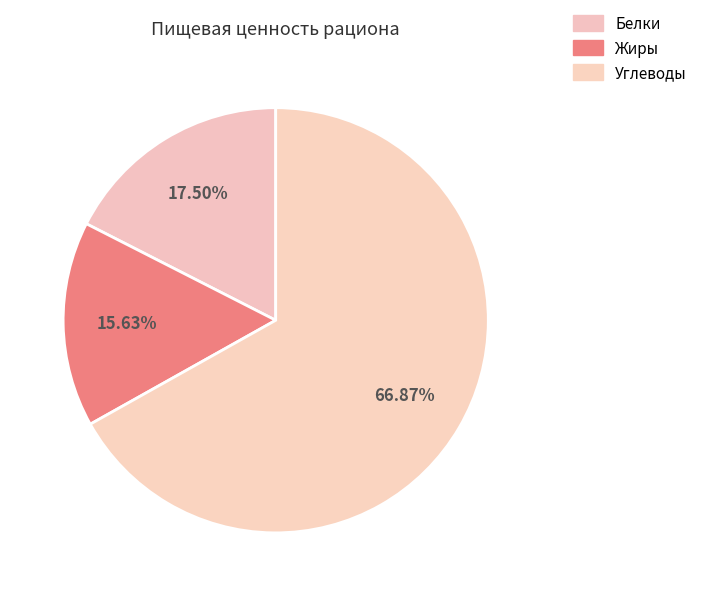

To the nearest percent, what percentage of the pie is Углеводы?

67%